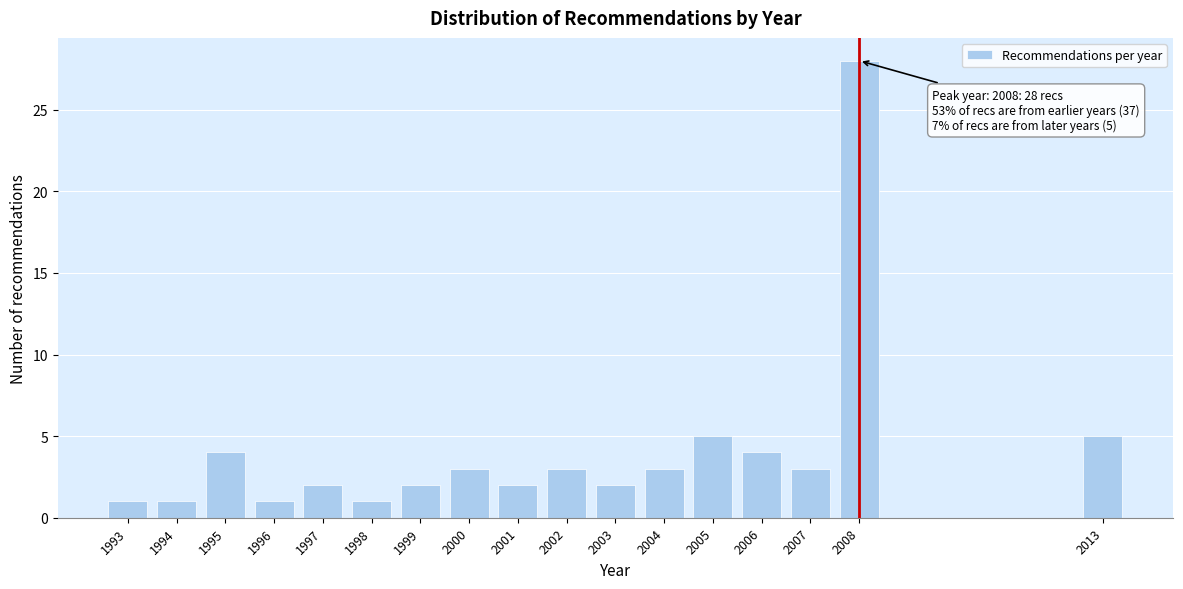

Reading right to left, list all the values displayed in this chart.

5	28	3	4	5	3	2	3	2	3	2	1	2	1	4	1	1